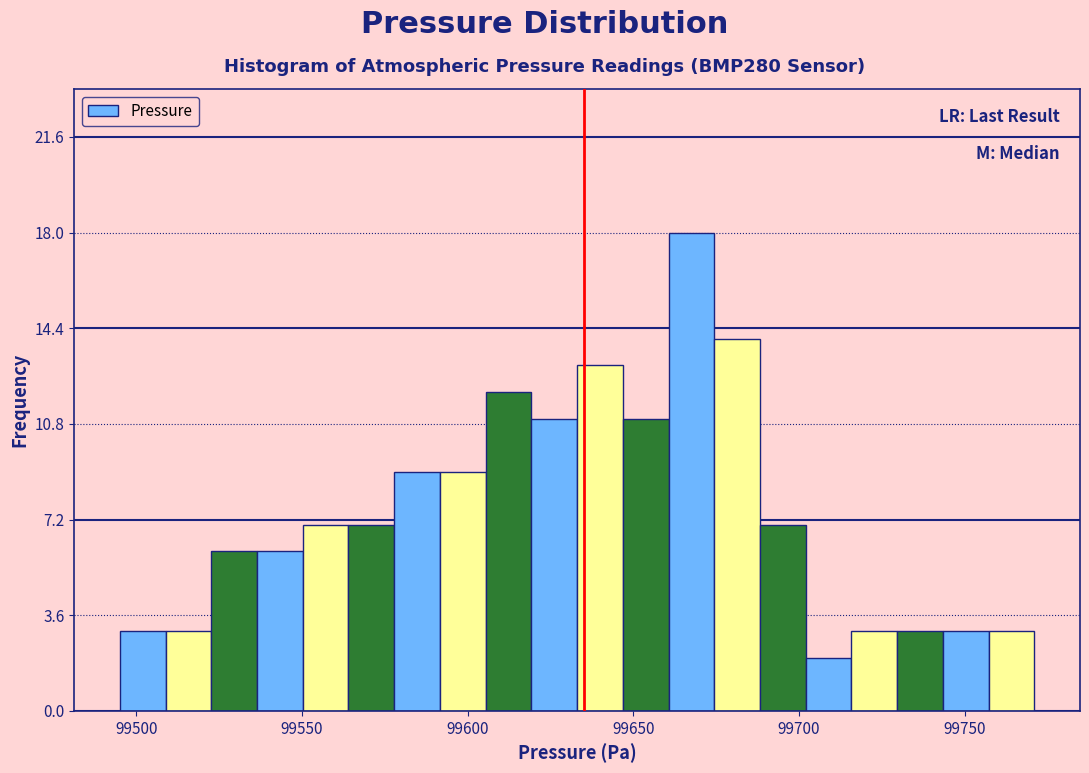

Read against the x-axis, roughly where is the centre of the tallest bar?

99670